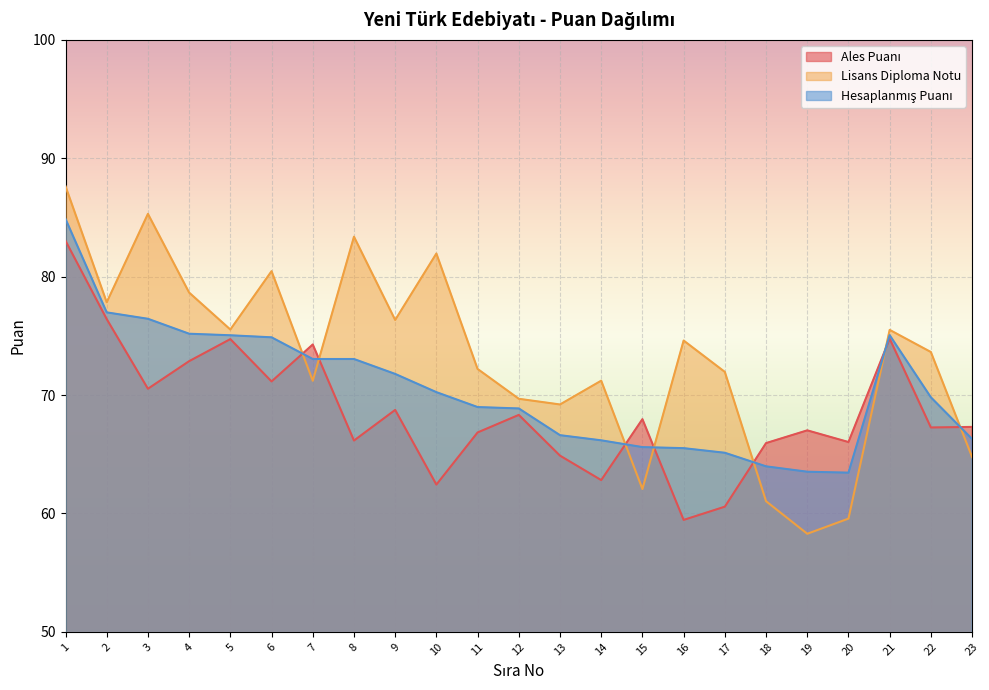

What value does the Lisans Diploma Notu series have at 8?

83.4